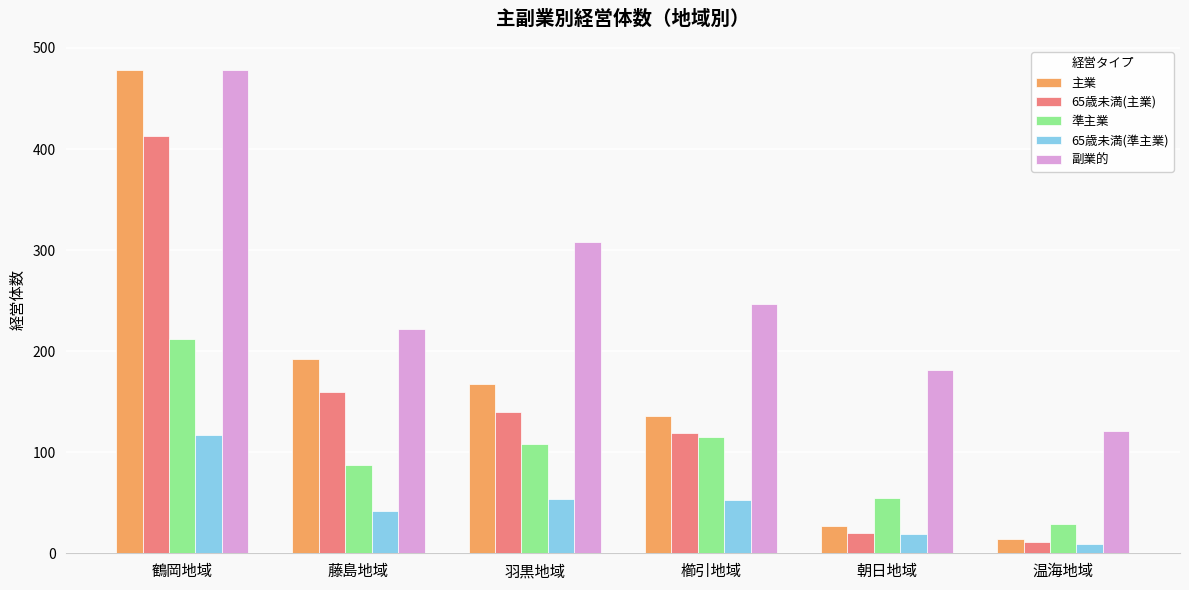

Rank the series at 羽黒地域 from lowest to highest value.

65歳未満(準主業), 準主業, 65歳未満(主業), 主業, 副業的